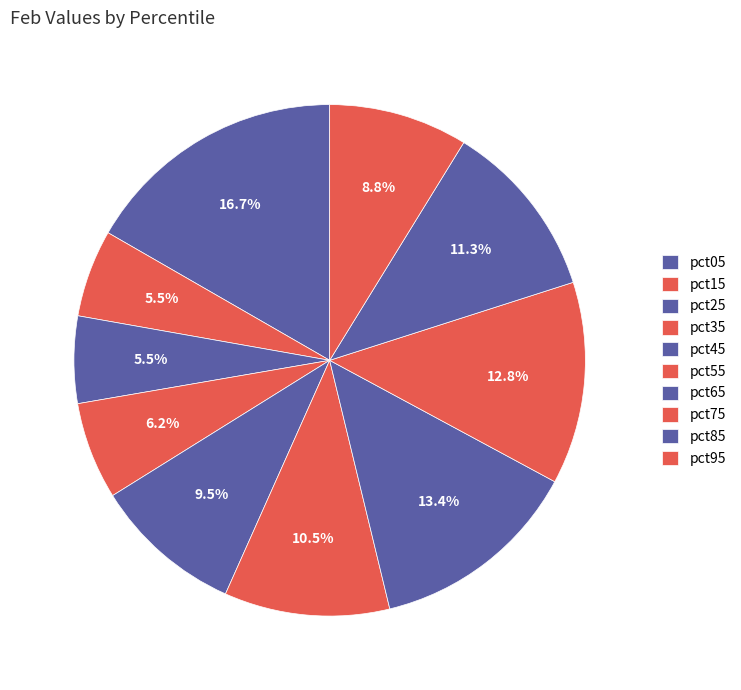

To the nearest percent, what is the average slice percentage?

10%